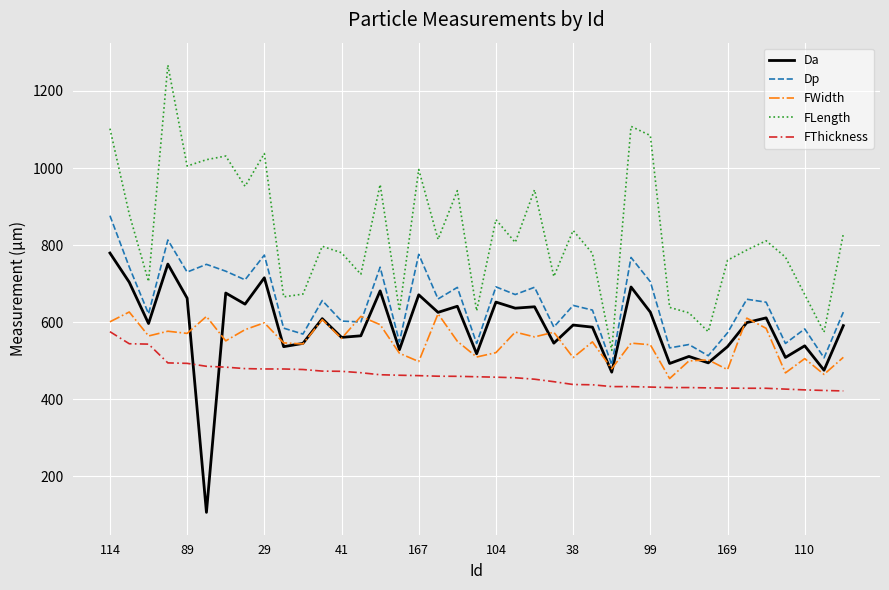

Does the chart display data point markers on the line(s)?

No